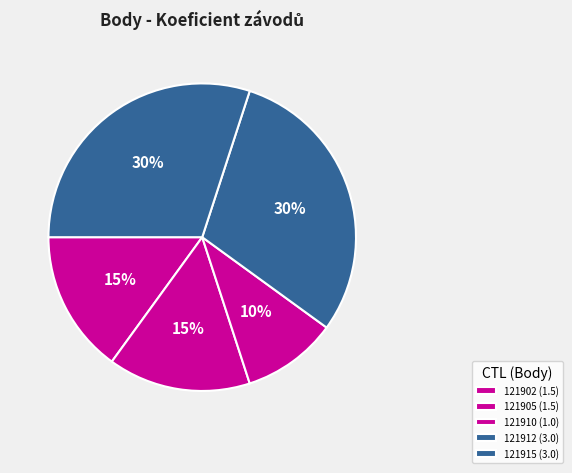

Rank the categories by value from lowest to highest.

121910, 121902, 121905, 121912, 121915